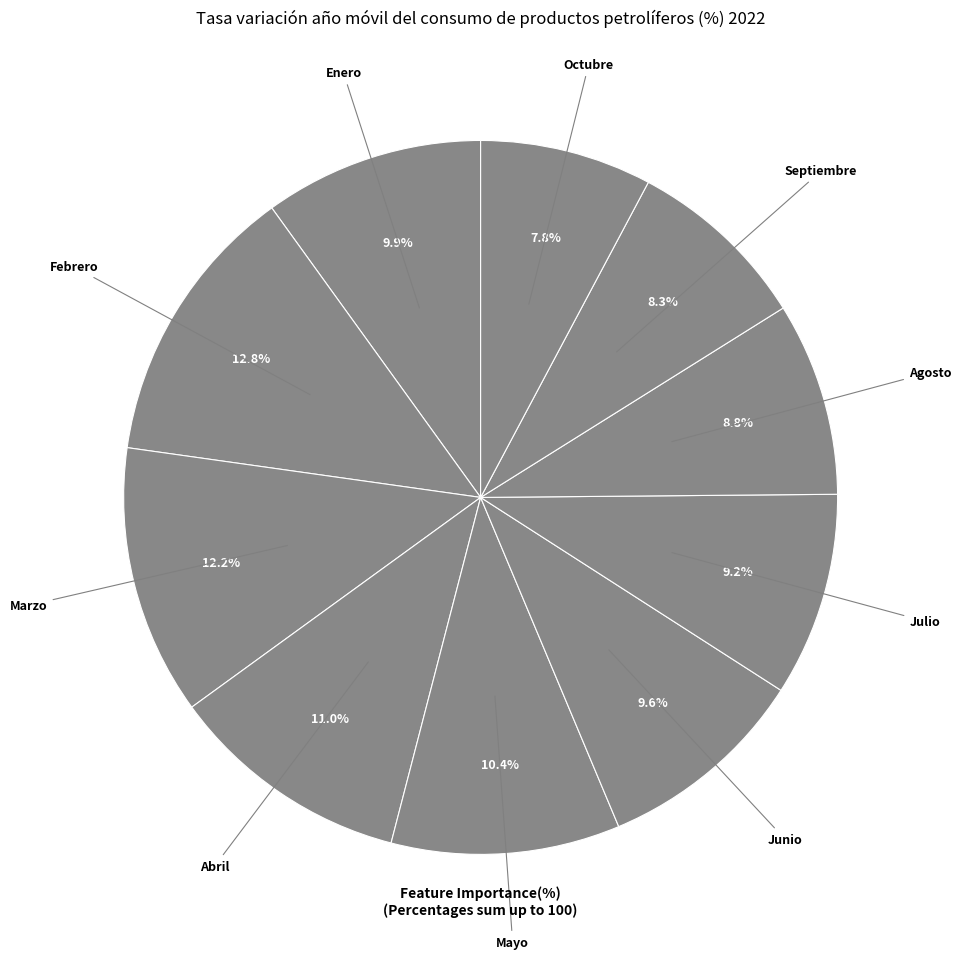

Count the number of slices in the pie.

10